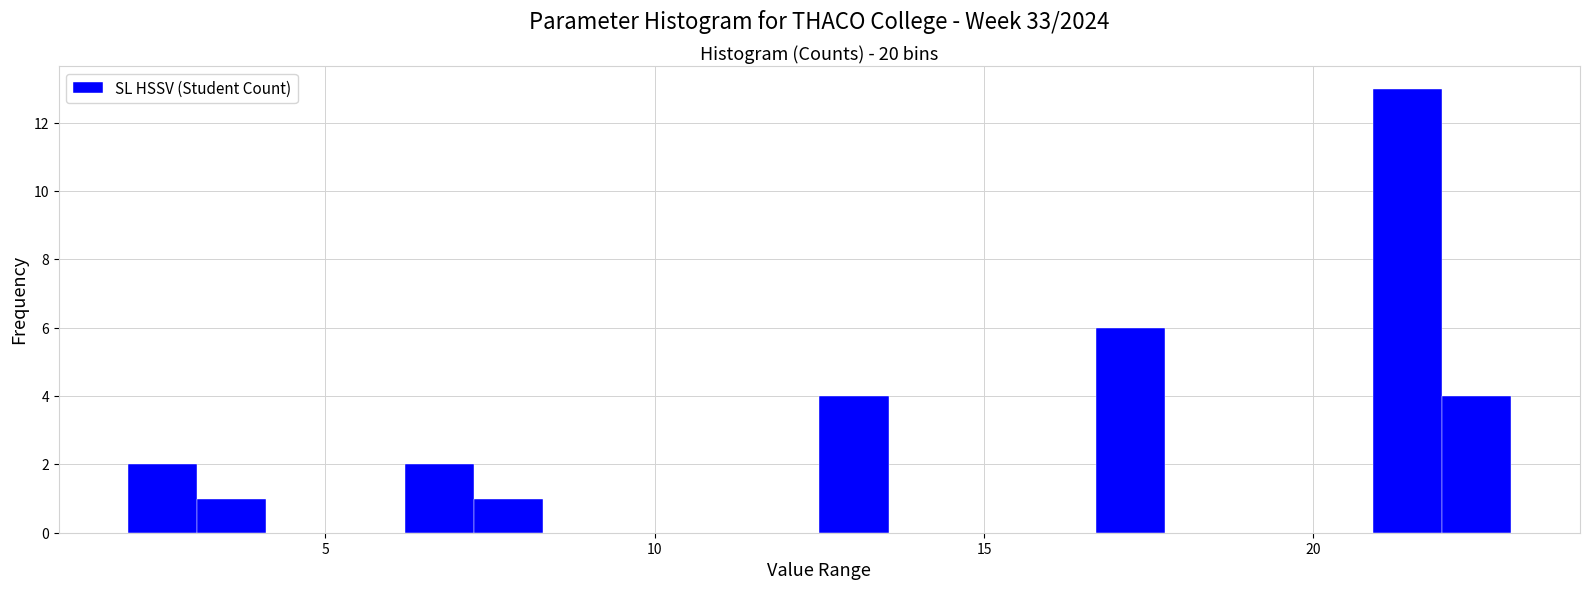

Read against the x-axis, roughly where is the centre of the tallest bar?

21.5